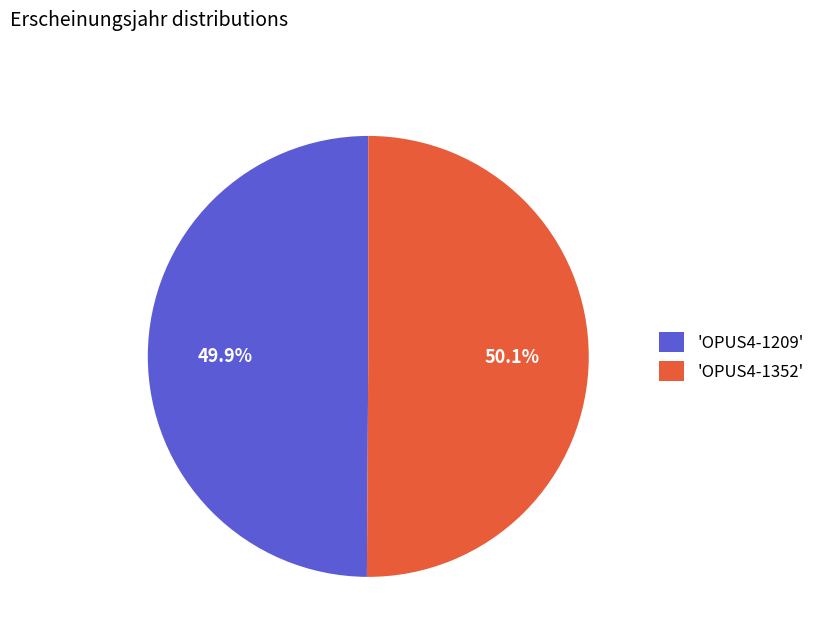

Approximately how many times larger is the value at 'OPUS4-1209' compared to 'OPUS4-1352'?

1.0